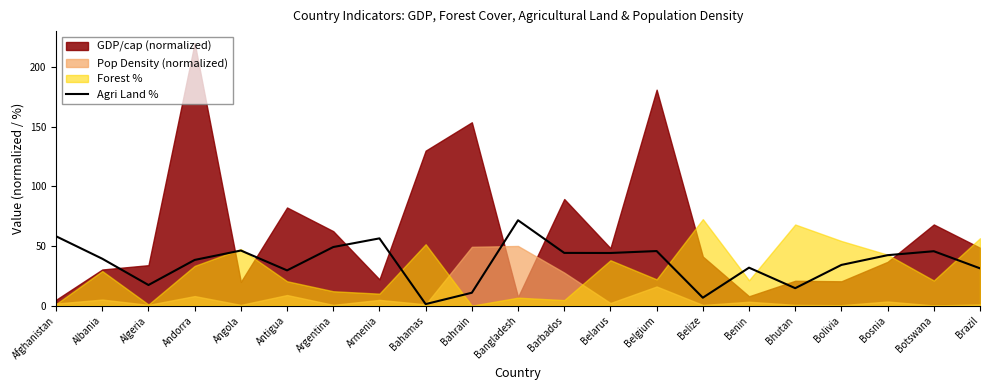

What is the average value?

36.1